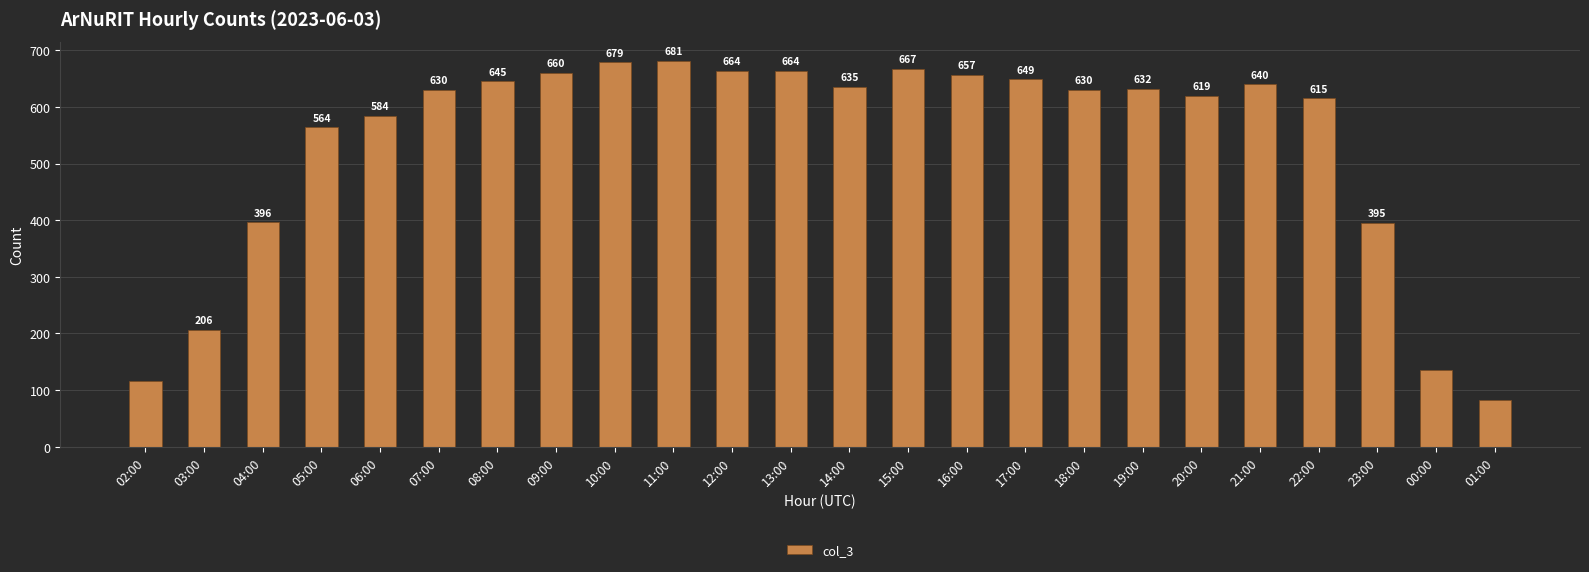

What is the sum of all values?

12847